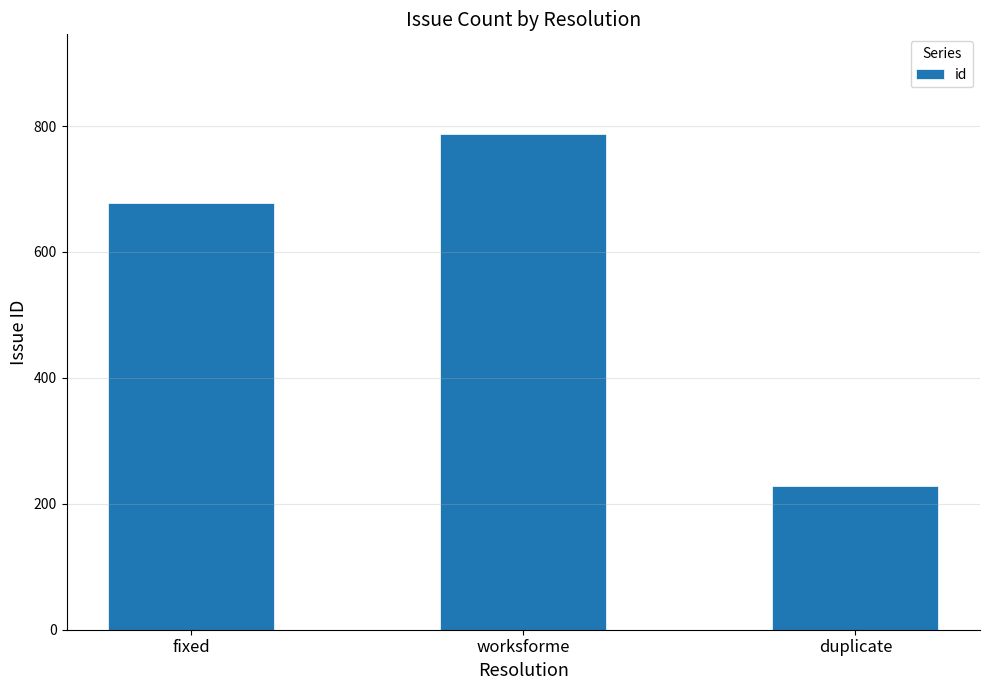

Is it true that the value at duplicate is 229?

True